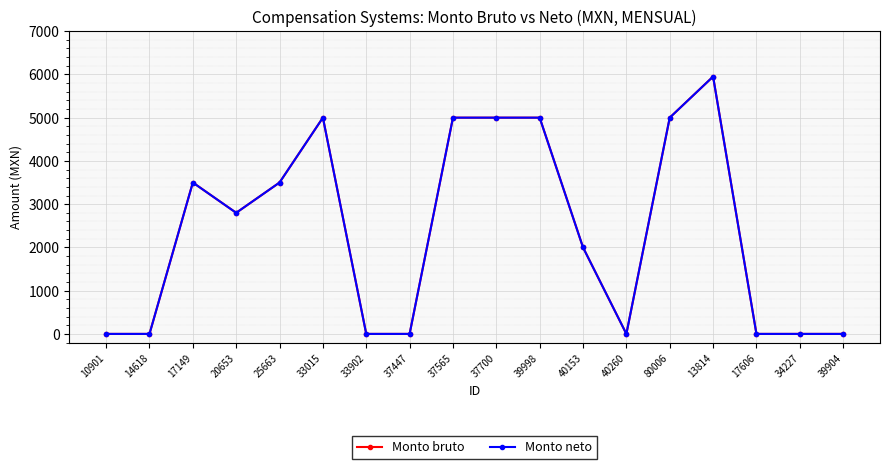

Is this an area chart (filled region under the line)?

No